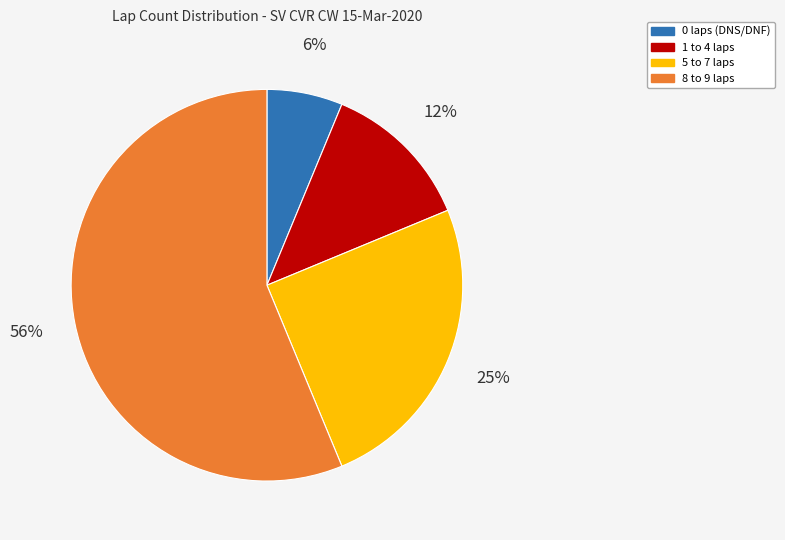

Does any single category account for the majority?

Yes